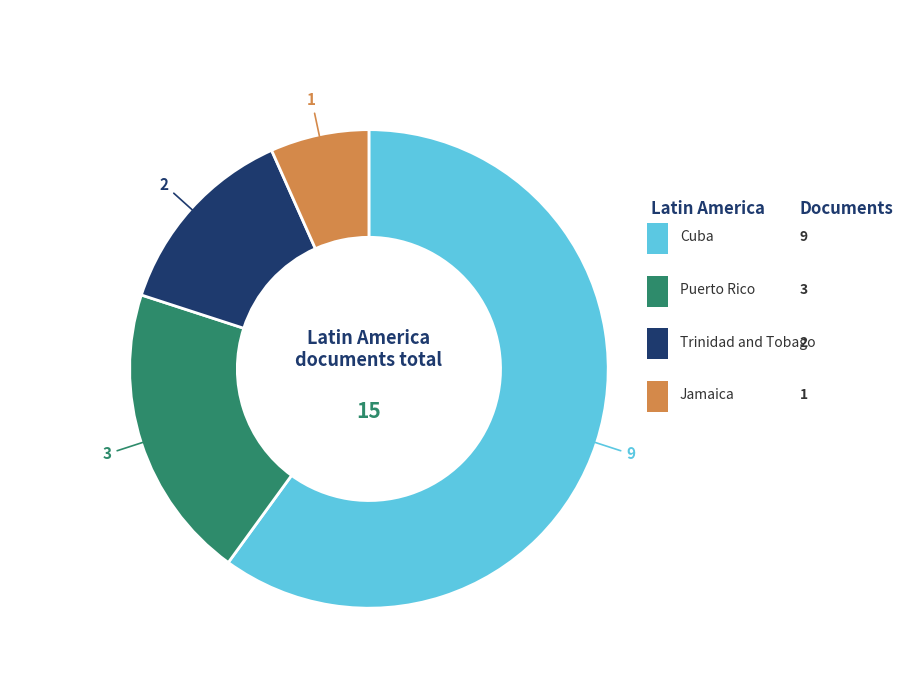

Is there any slice that represents more than half of the pie?

Yes